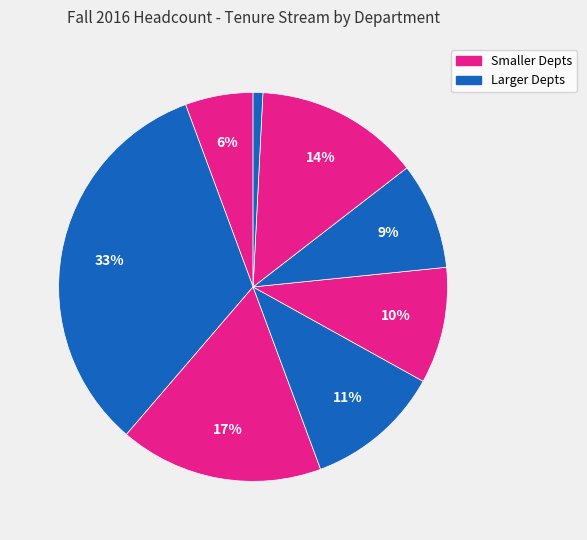

Count the number of slices in the pie.

8